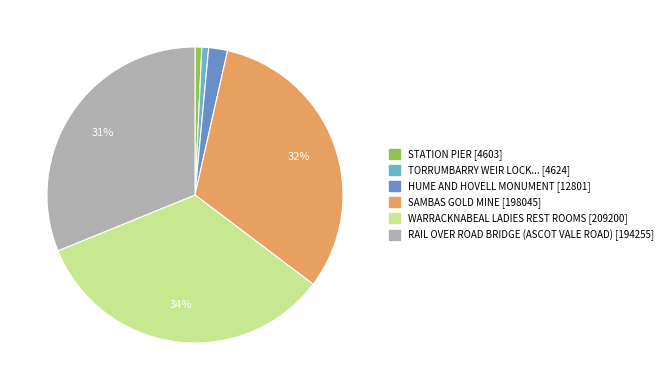

Which category has the smallest portion of the pie?

STATION PIER